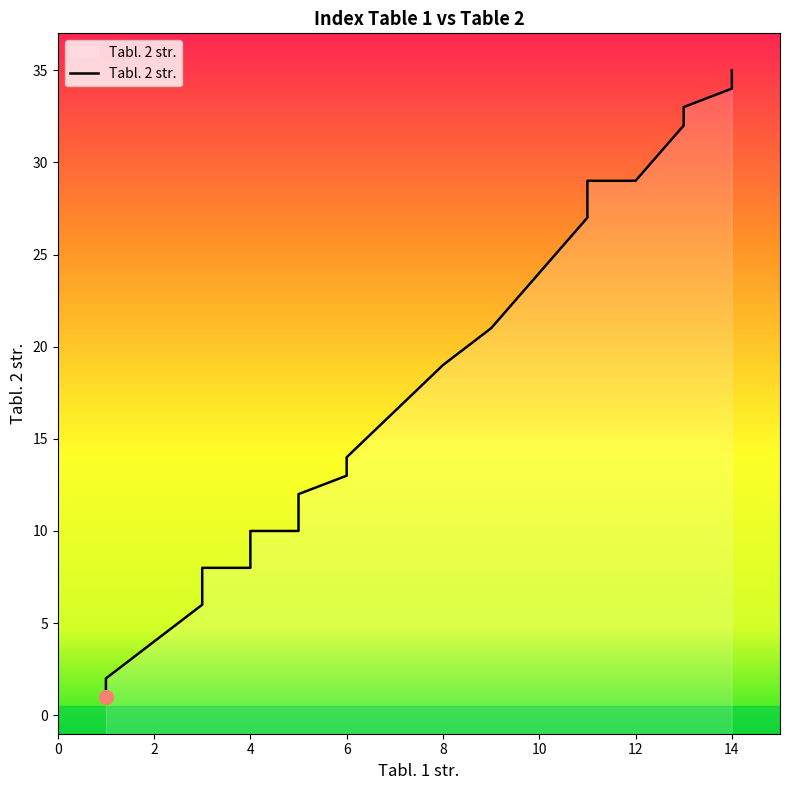

What is the sum of all values?

482